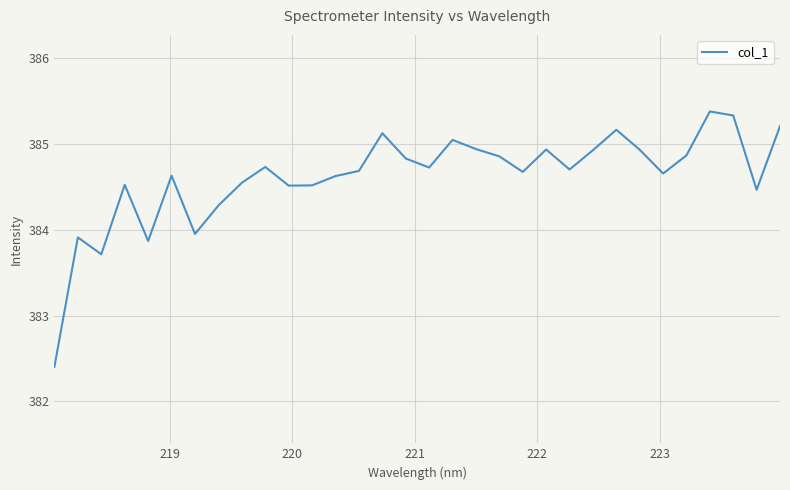

What is the difference between the maximum and minimum values?

3.0